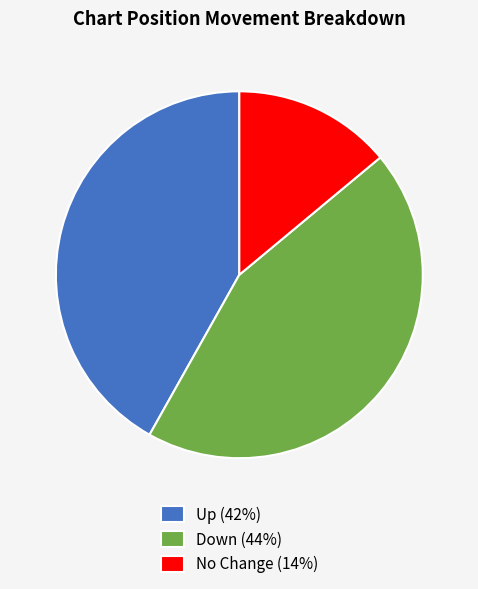

Does any single category account for the majority?

No